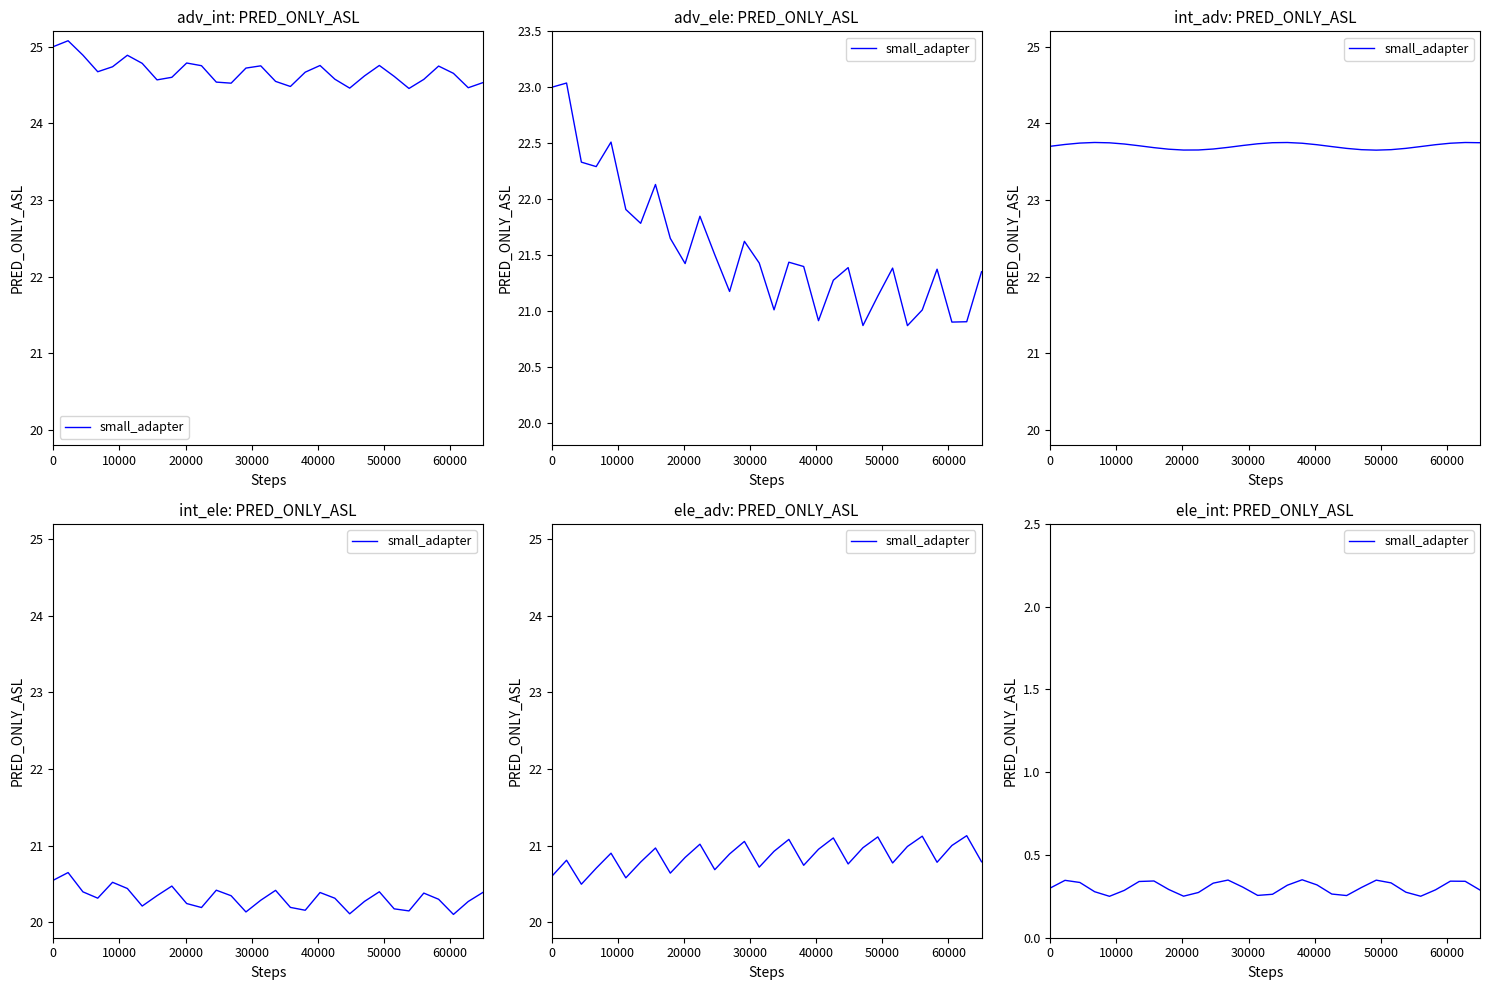

What is the difference between the maximum and minimum values?

0.1